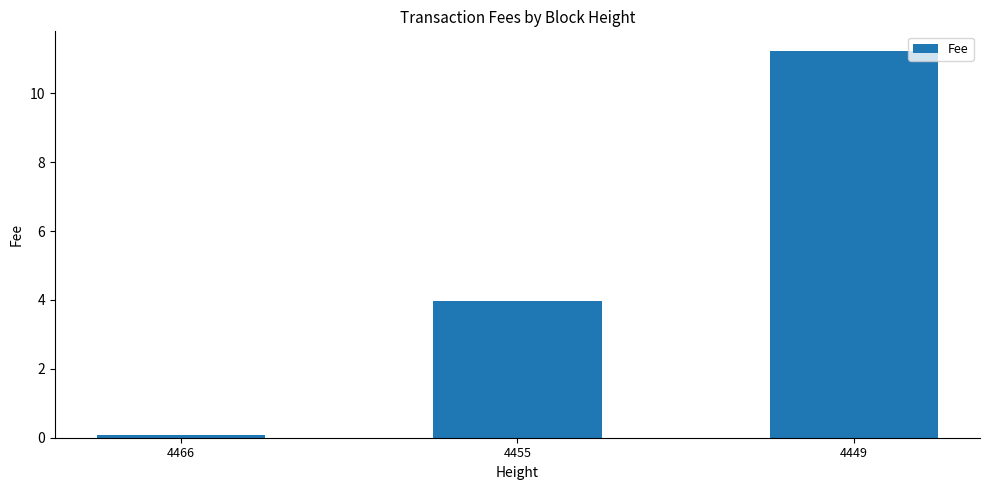

Reading left to right, extract all data points from this chart.

4466=0.1	4455=4.0	4449=11.2